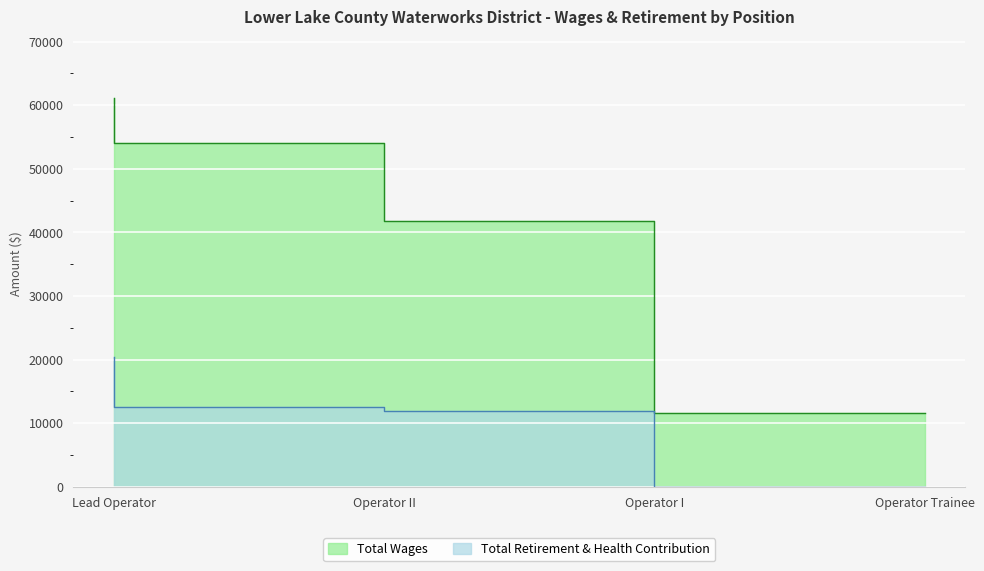

Which has a higher value, Operator I or Lead Operator?

Lead Operator